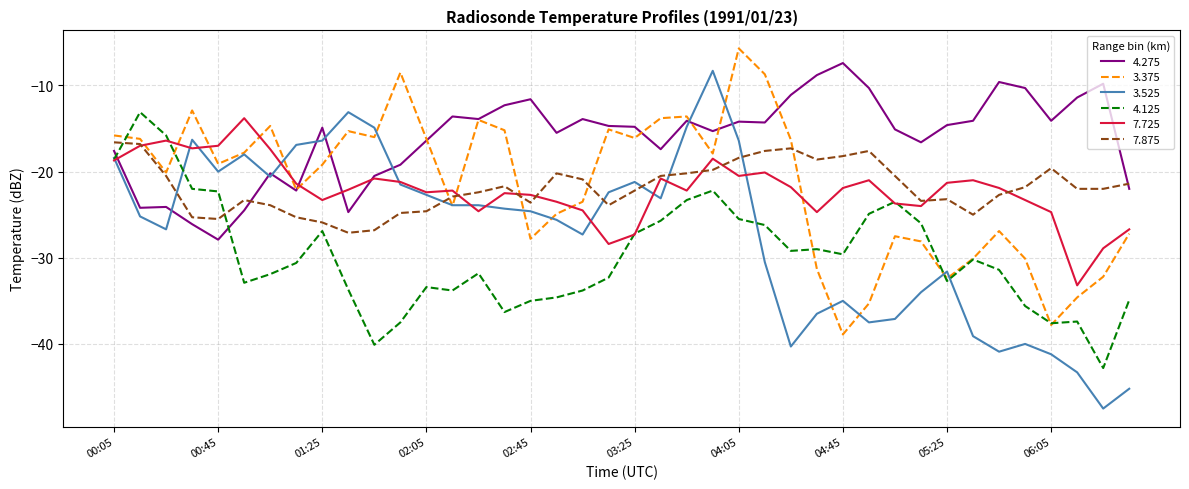

What is the highest value of the 3.525 series?

-8.3